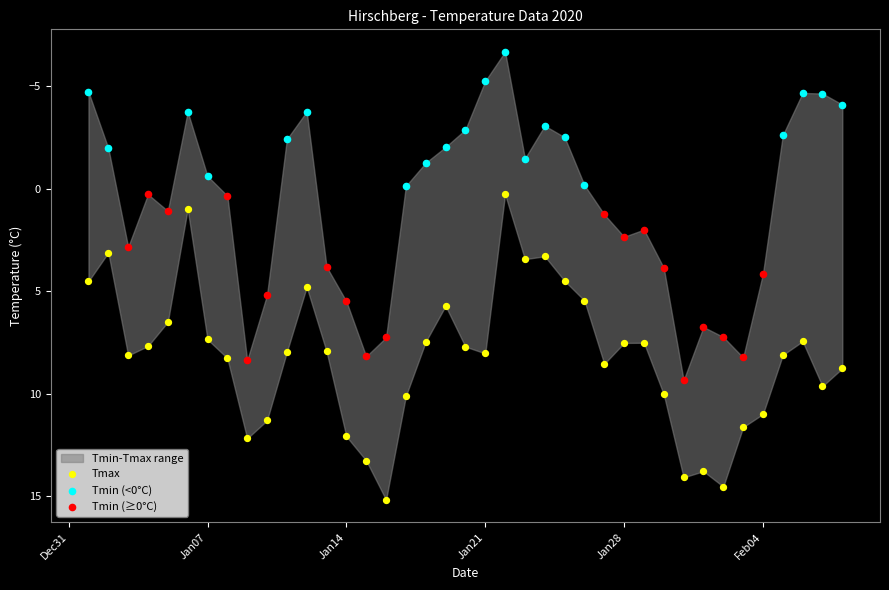

Which series contains the highest Y value?

Tmax